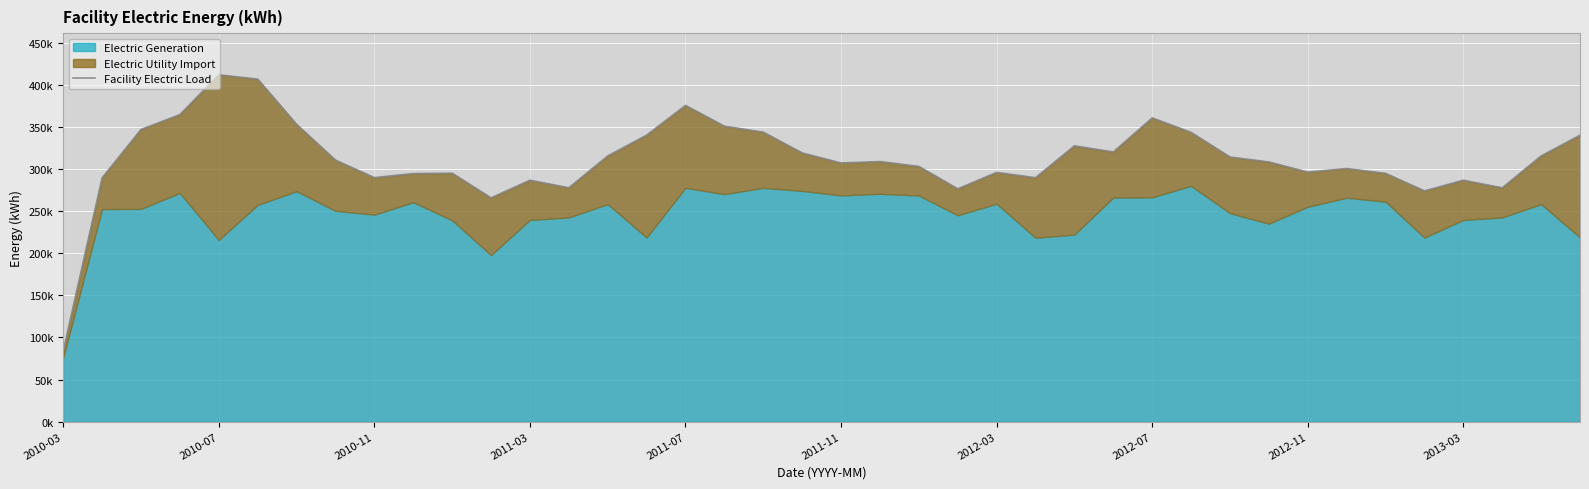

What is the sum of all values?

12458044.2